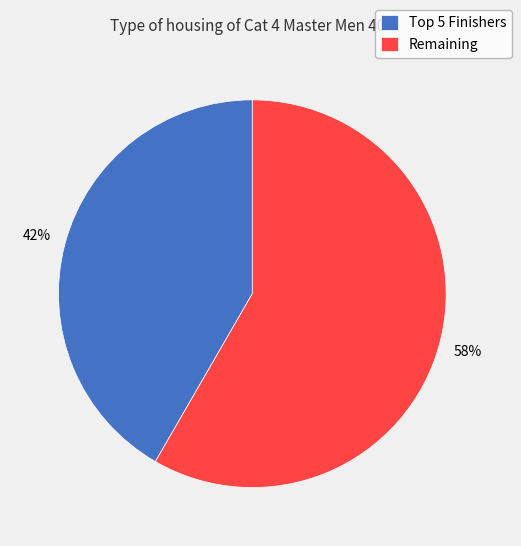

The Remaining slice represents 58% of the pie. True or false?

True